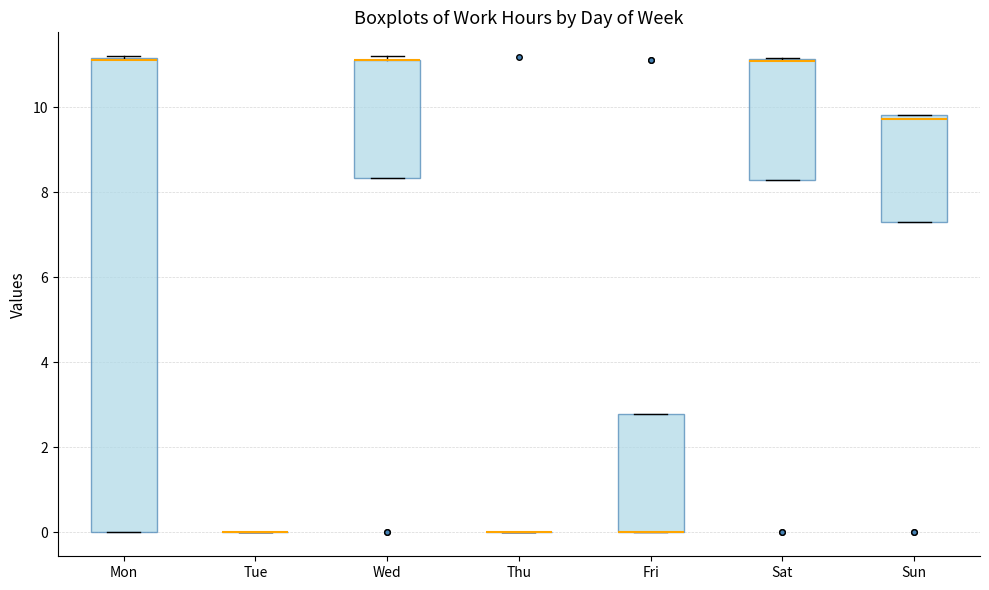

Comparing the boxes themselves (not the whiskers), which one is the tallest?

Mon